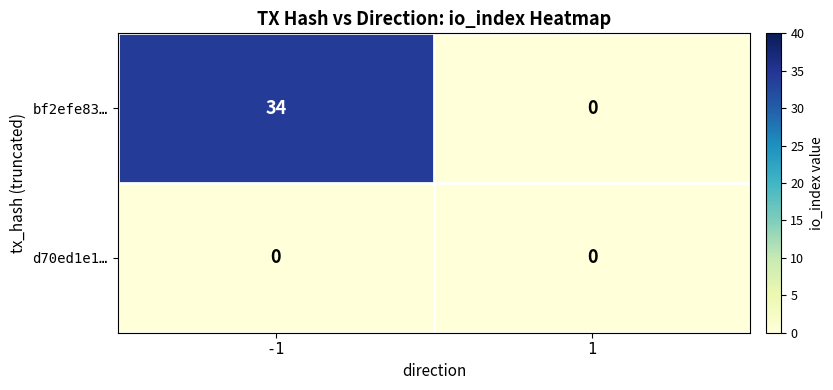

What is the maximum value shown in the chart?

34